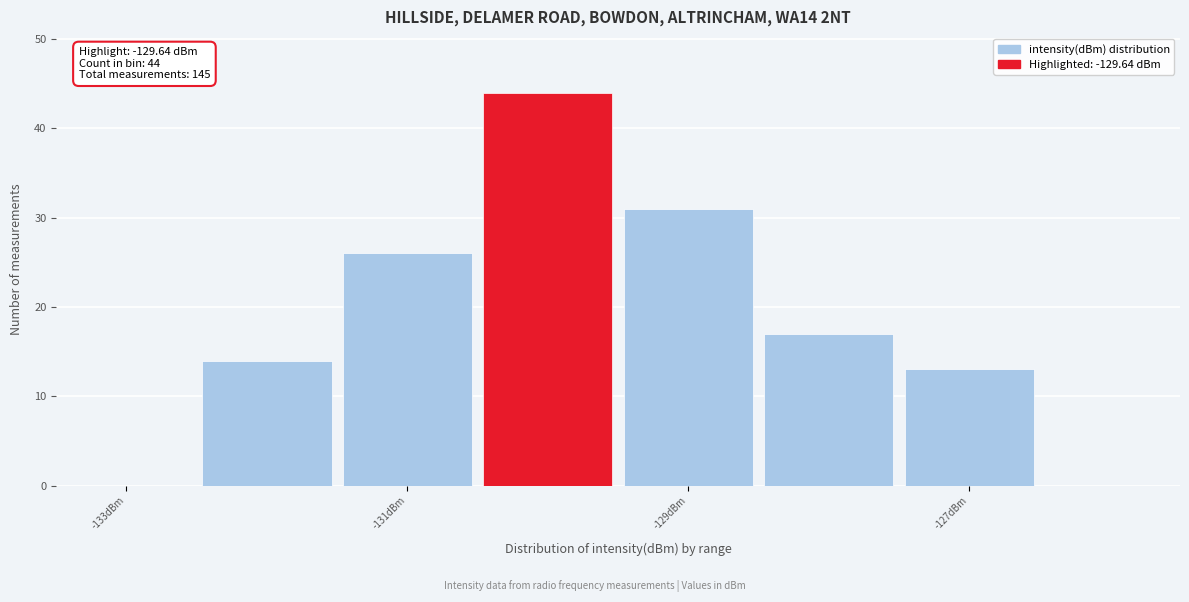

Which range on the x-axis has the tallest bar?

-130.5 to -129.5